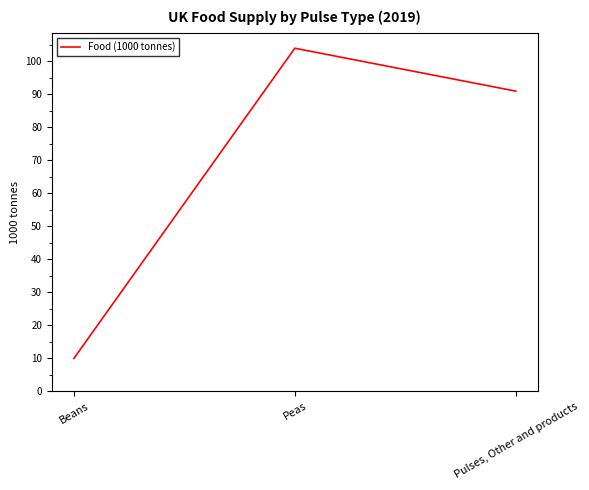

Where does the data first go above 91?

Peas